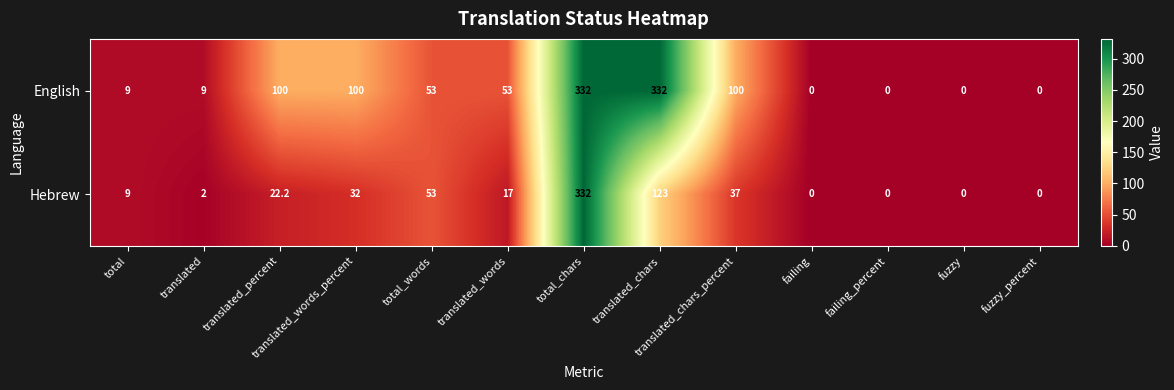

What is the spread (max minus min) of values at translated_words_percent?

68.0